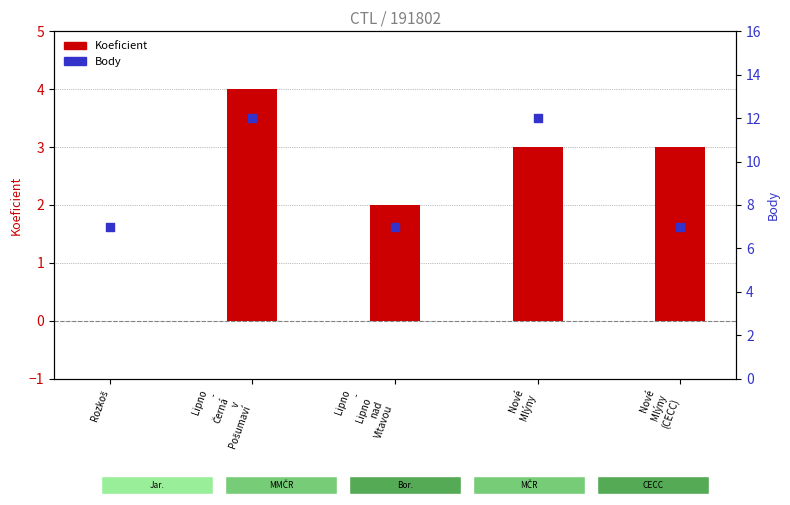

What are all the series names shown in the legend?

Koeficient, Body